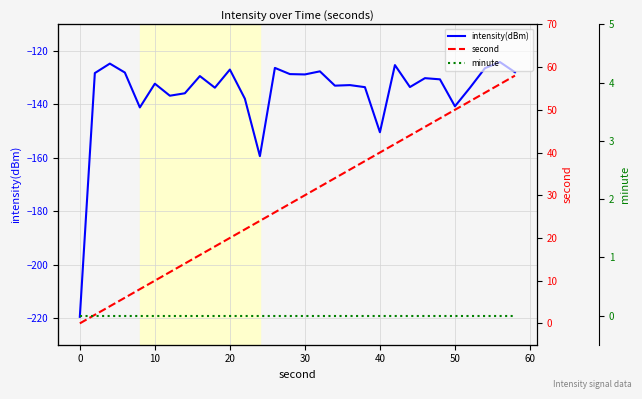

What is the maximum value for intensity(dBm)?

-124.1